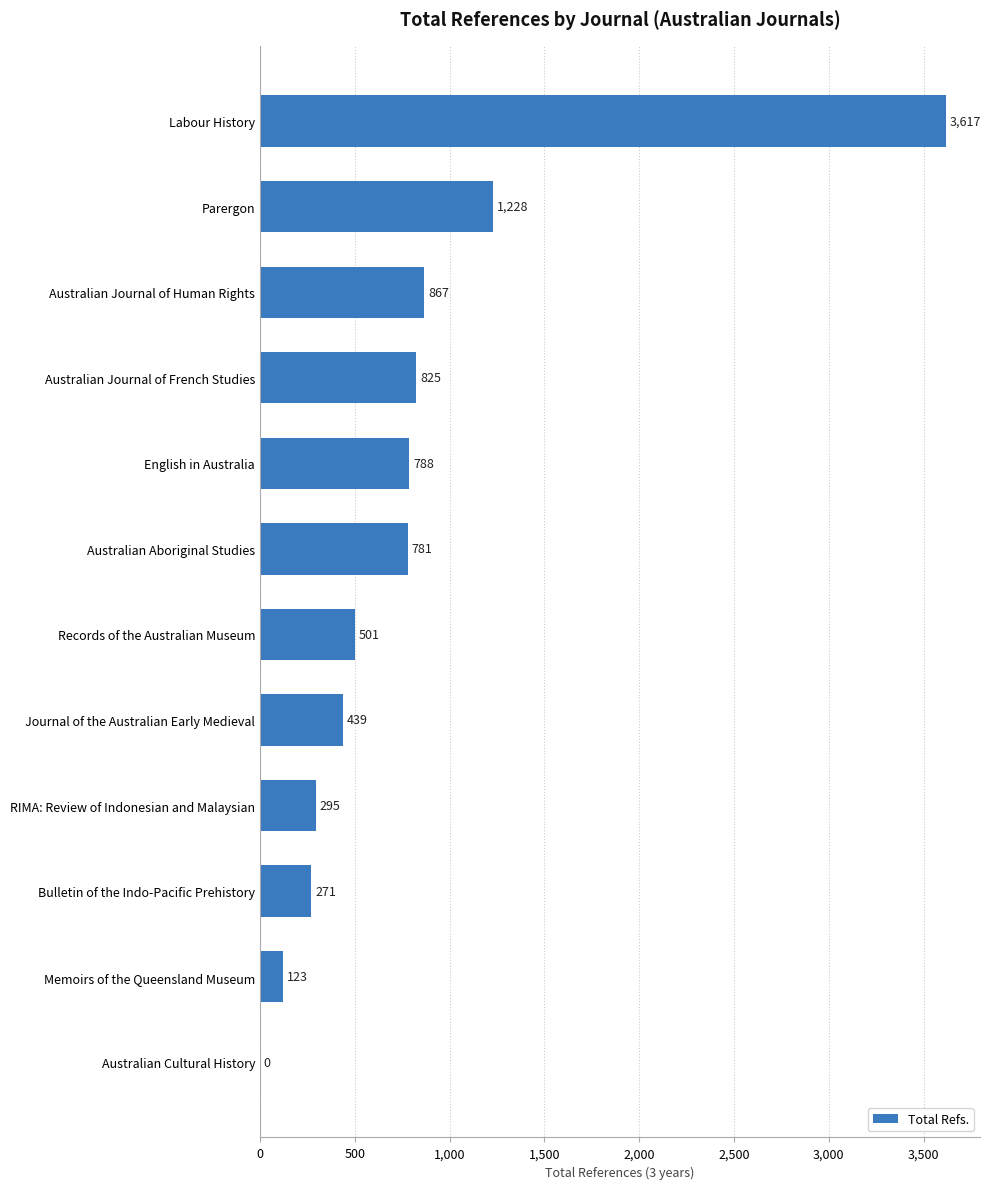

What is the maximum value shown in the chart?

3617